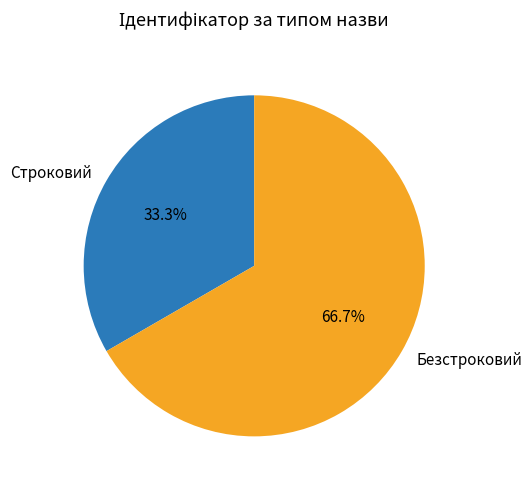

Does Безстроковий represent more than half of the total?

Yes